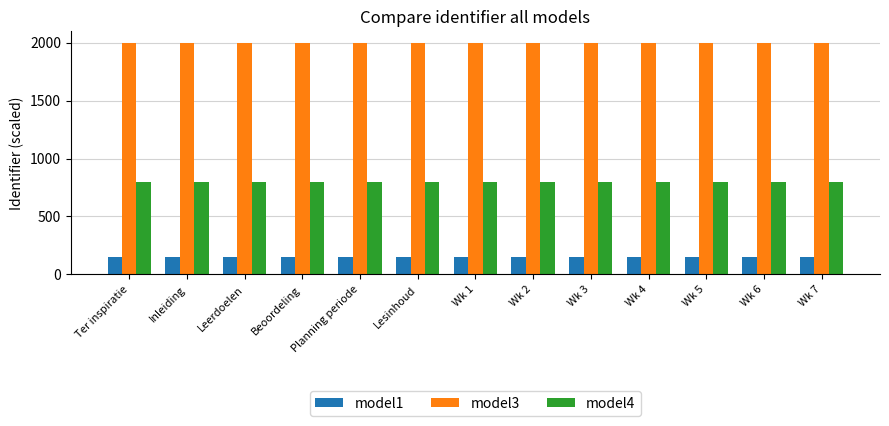

What position from the right is Wk 1?

7